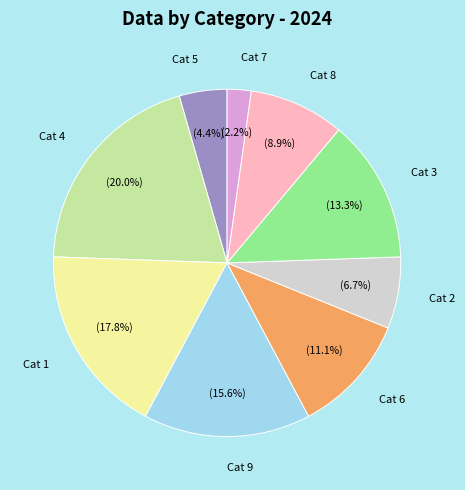

To the nearest percent, what is the average slice percentage?

11%